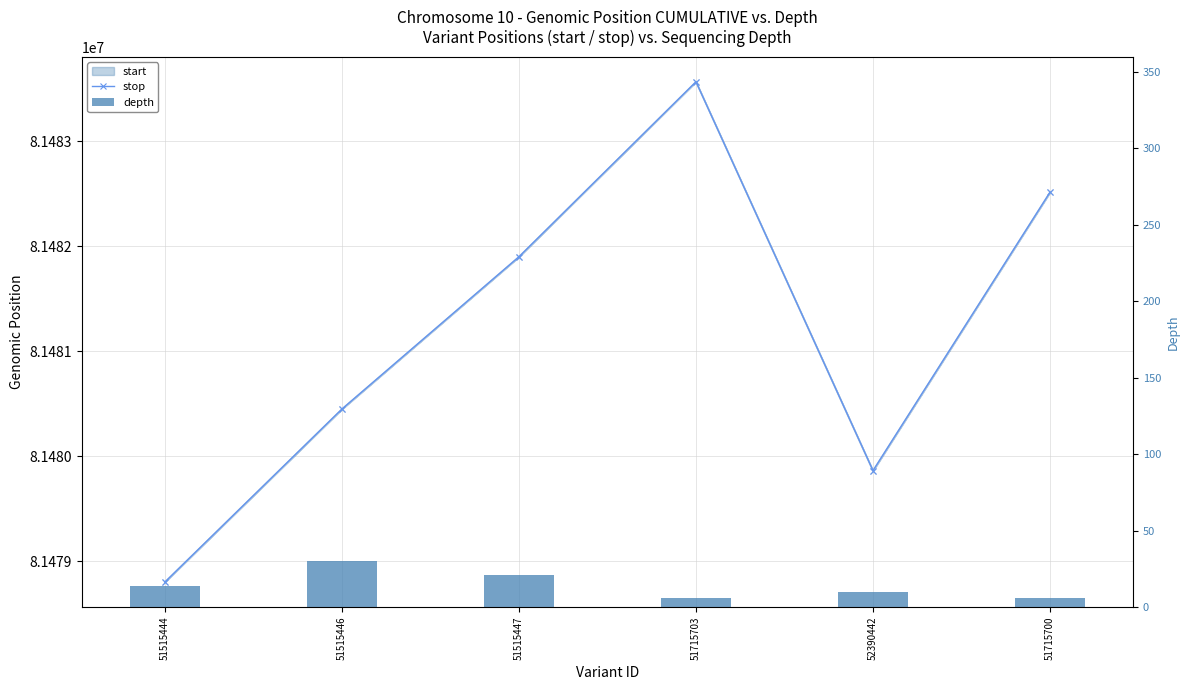

Reading right to left, transcribe all the data shown in this chart.

start: 81482513	81479862	81483564	81481899	81480450	81478804
stop: 81482514	81479865	81483565	81481900	81480451	81478805
depth: 6	10	6	21	30	14